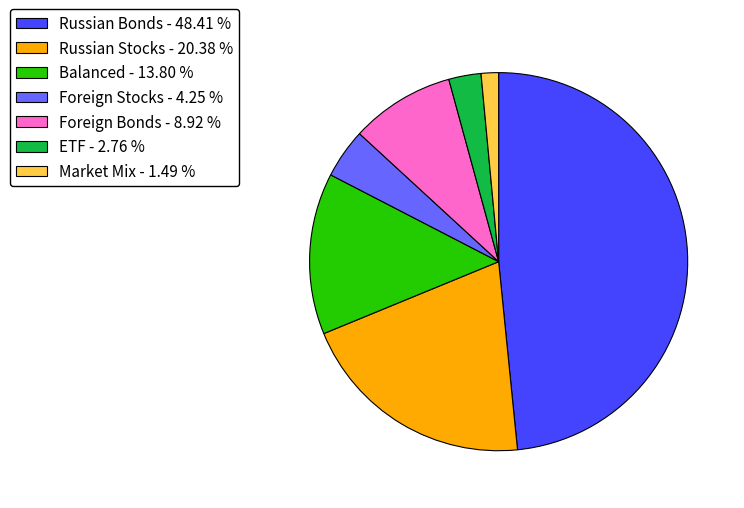

Is Market Mix the majority of the pie?

No